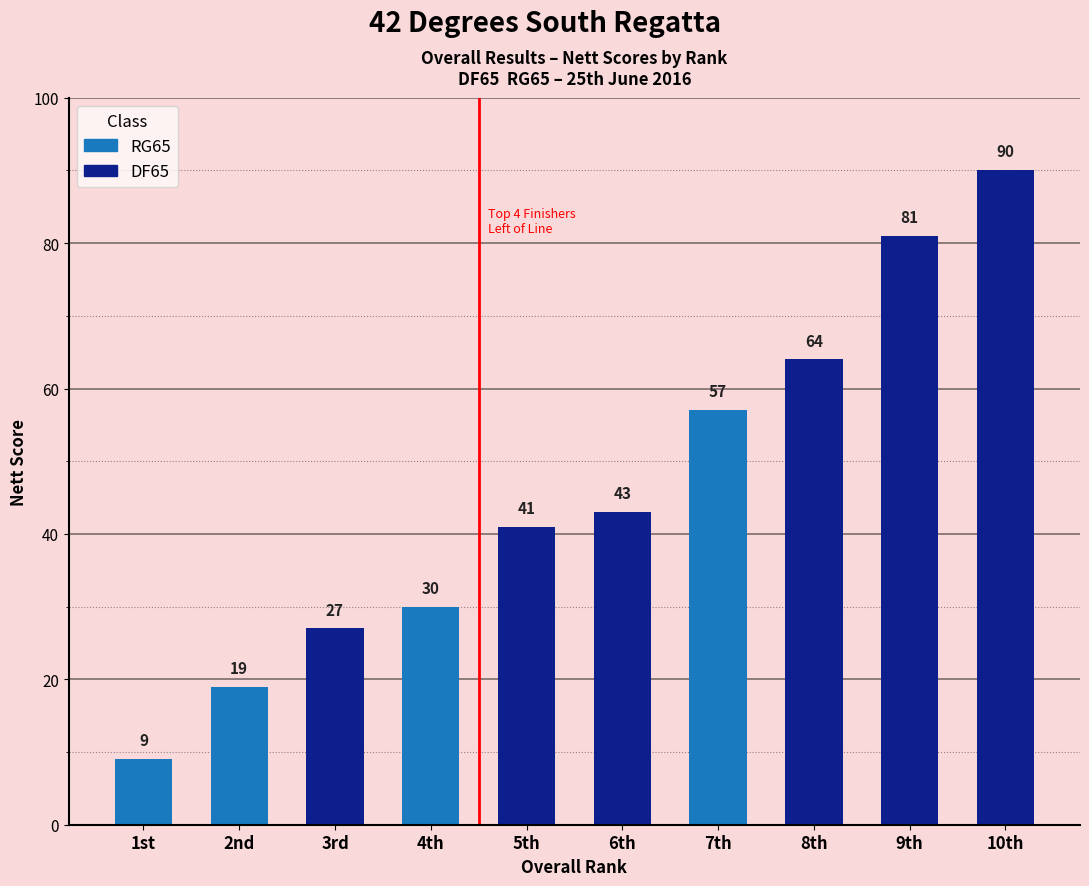

What is the label of the 7th bar from the left?

7th